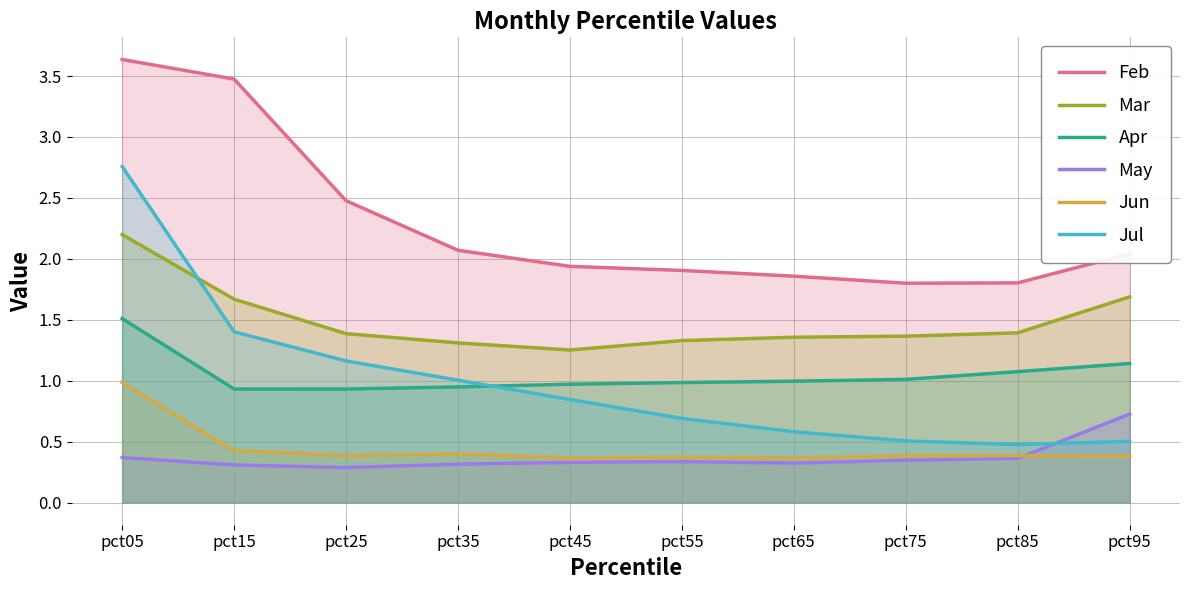

Rank the categories by Jun value from highest to lowest.

pct05, pct15, pct35, pct25, pct85, pct75, pct95, pct55, pct65, pct45